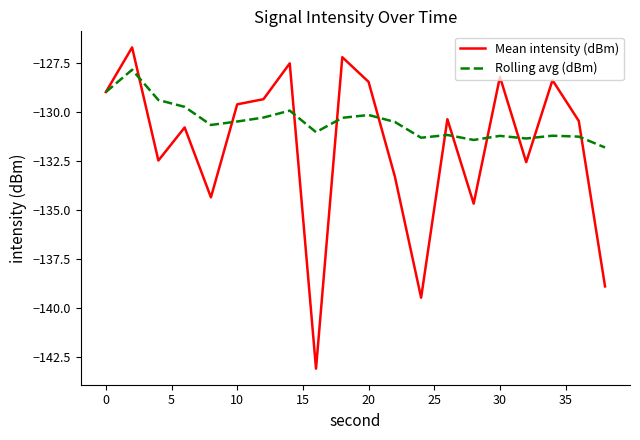

Which series ends up on top after the final intersection of Rolling avg (dBm) and Mean intensity (dBm)?

Rolling avg (dBm)